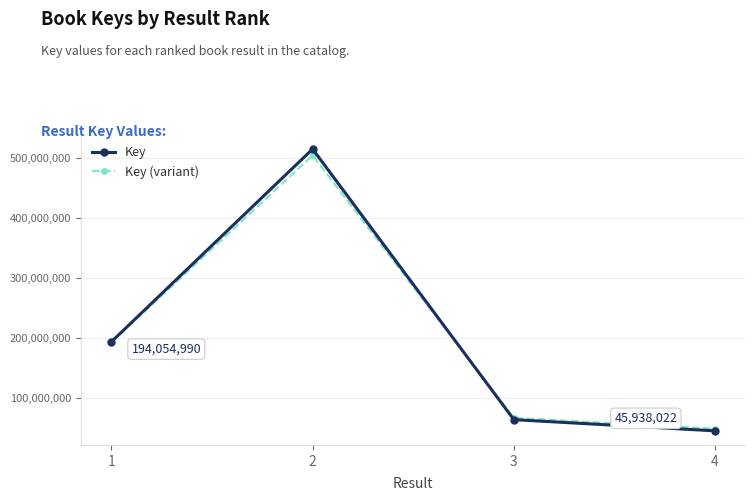

The Key series shows 194054990.0 at 1. True or false?

True